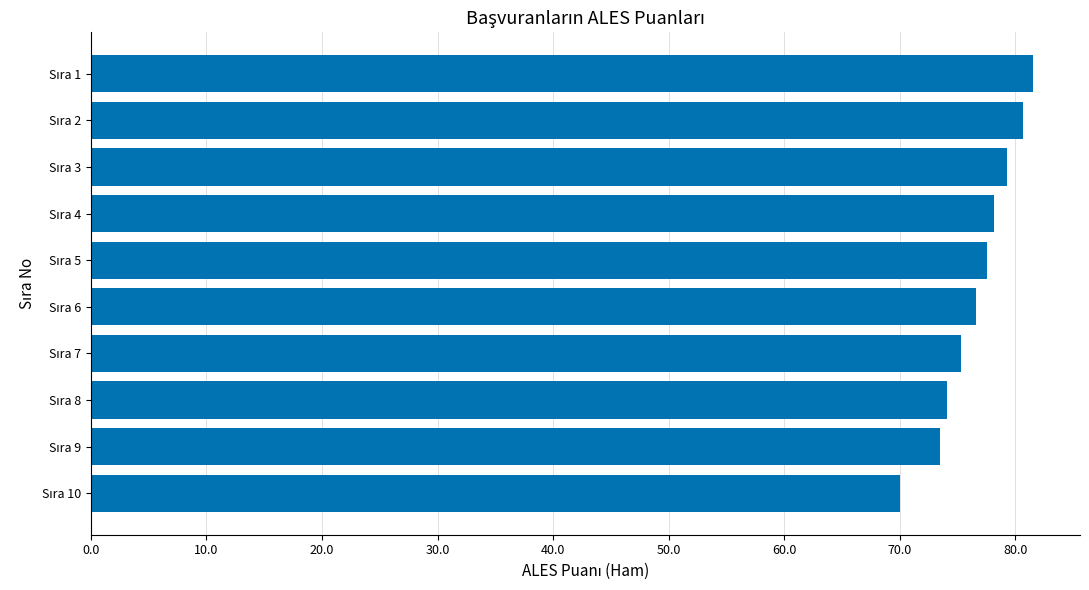

What is the smallest value displayed?

70.0